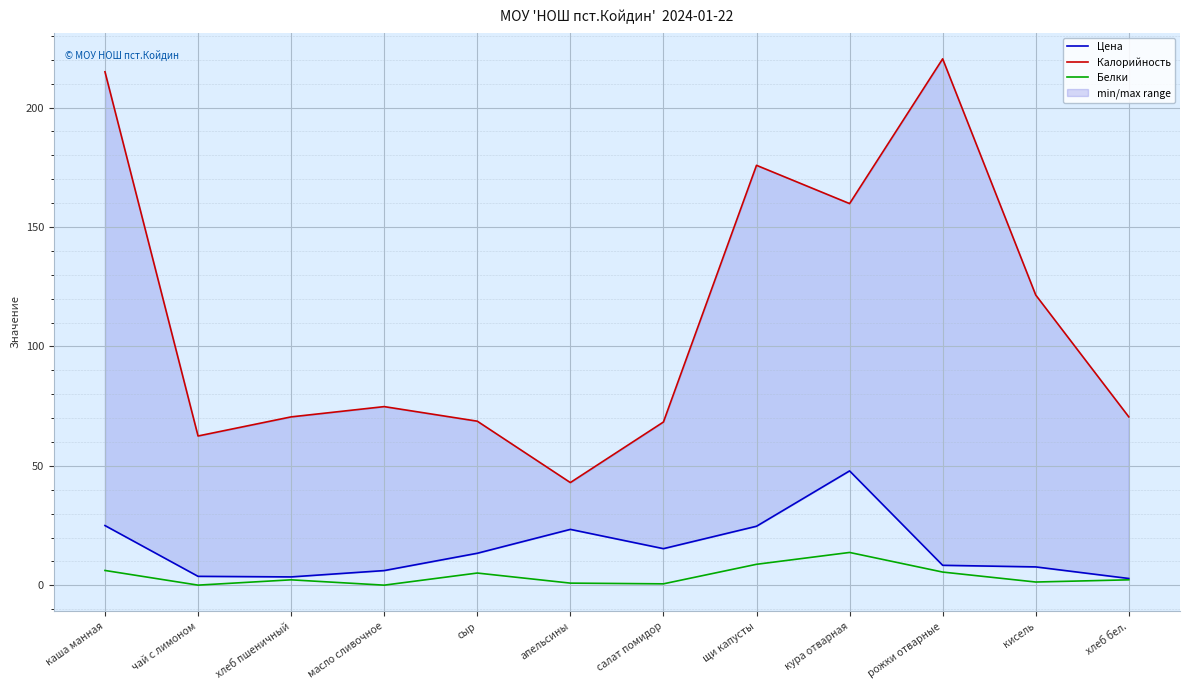

Between хлеб пшеничный and хлеб бел., which series saw the biggest shift?

Цена